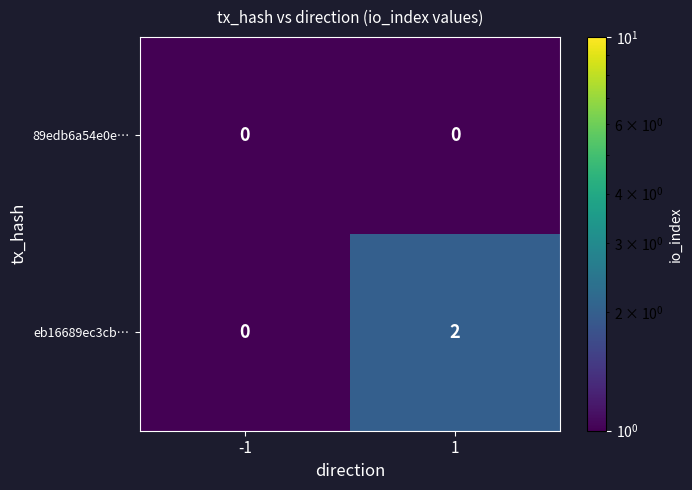

The 89edb6a54e0e… series shows 0 at -1. True or false?

True